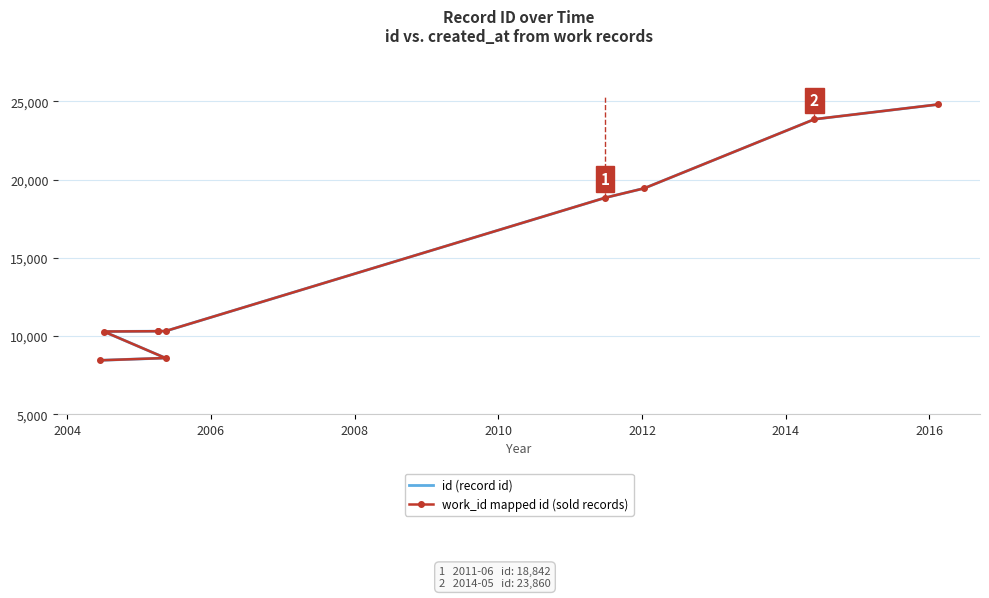

What are all the series names shown in the legend?

id (record id), work_id mapped id (sold records)